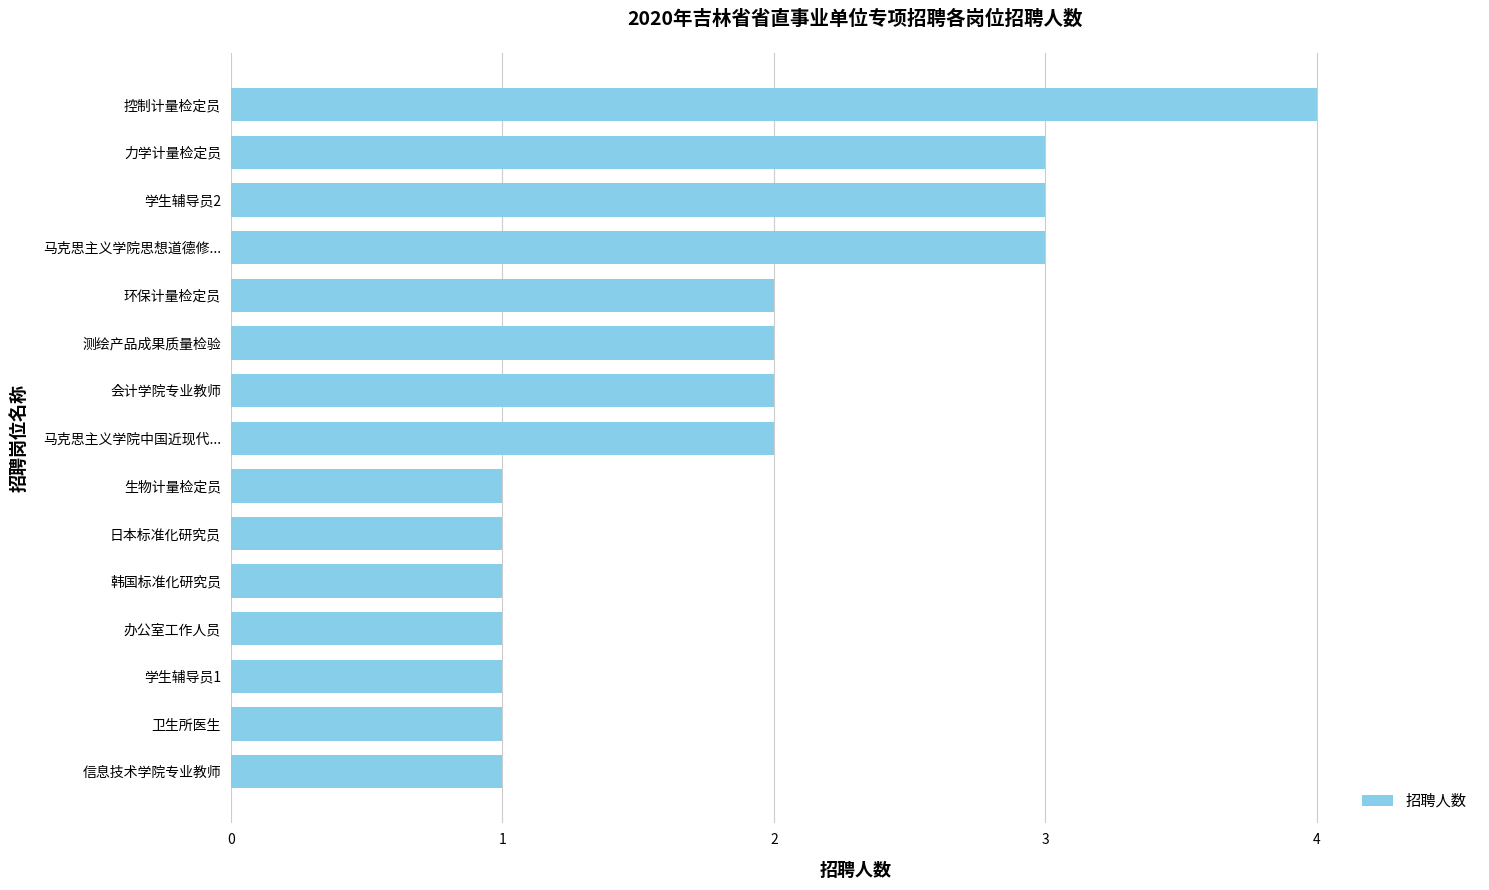

How many values are below 2?

7